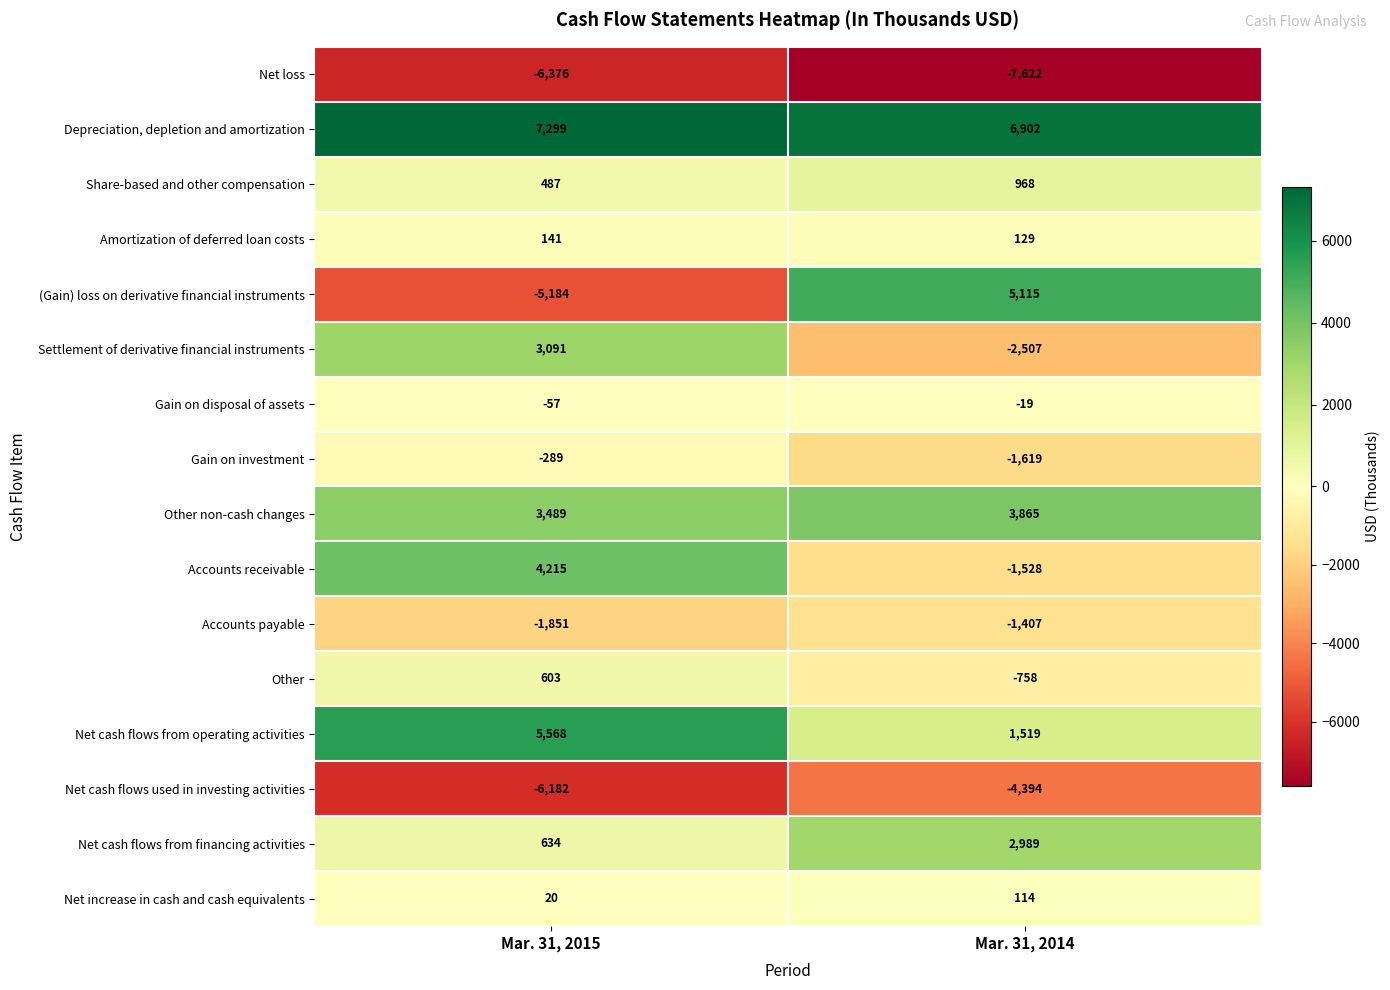

Read the Other non-cash changes value at Mar. 31, 2014.

3865